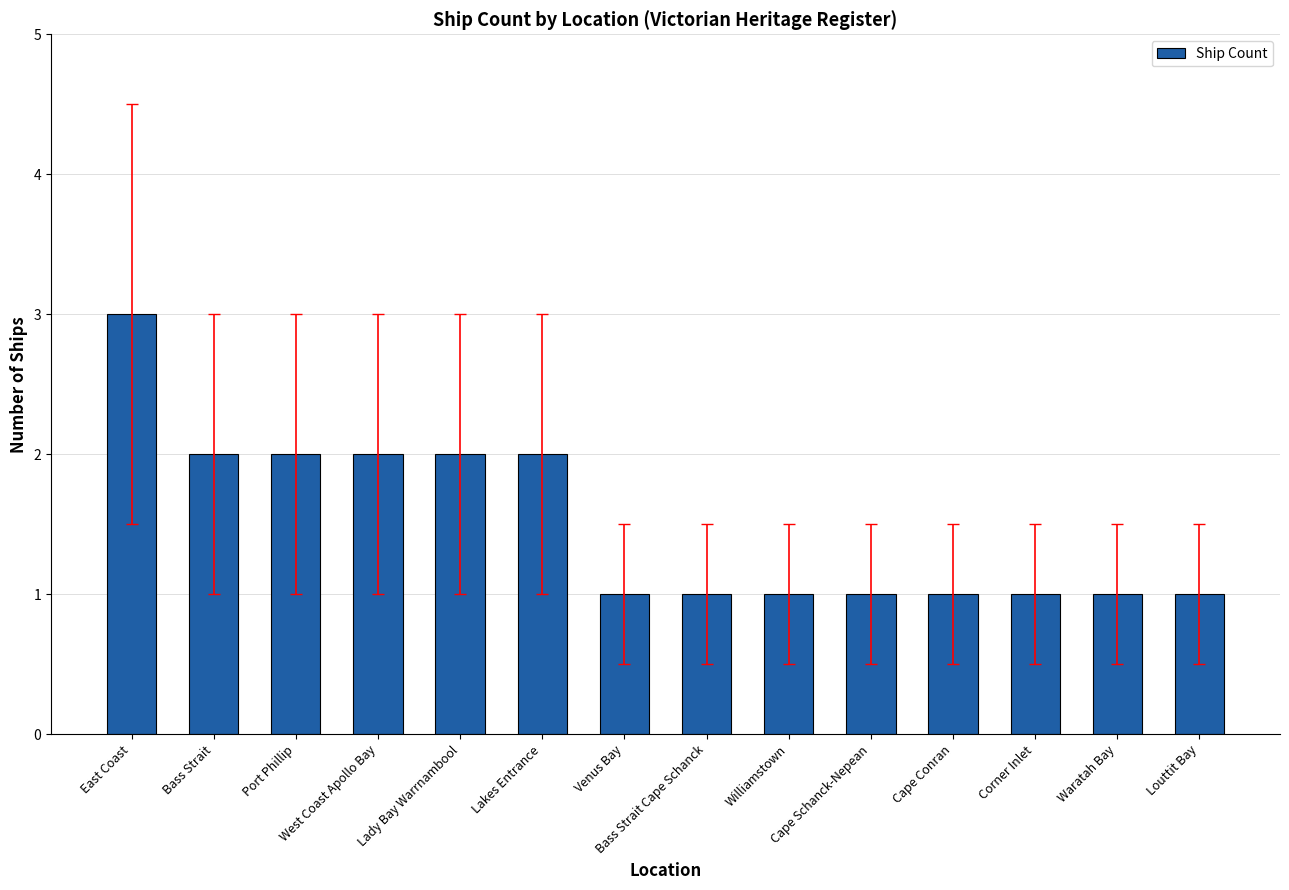

Reading left to right, transcribe all the data shown in this chart.

East Coast=3	Bass Strait=2	Port Phillip=2	West Coast Apollo Bay=2	Lady Bay Warrnambool=2	Lakes Entrance=2	Venus Bay=1	Bass Strait Cape Schanck=1	Williamstown=1	Cape Schanck-Nepean=1	Cape Conran=1	Corner Inlet=1	Waratah Bay=1	Louttit Bay=1